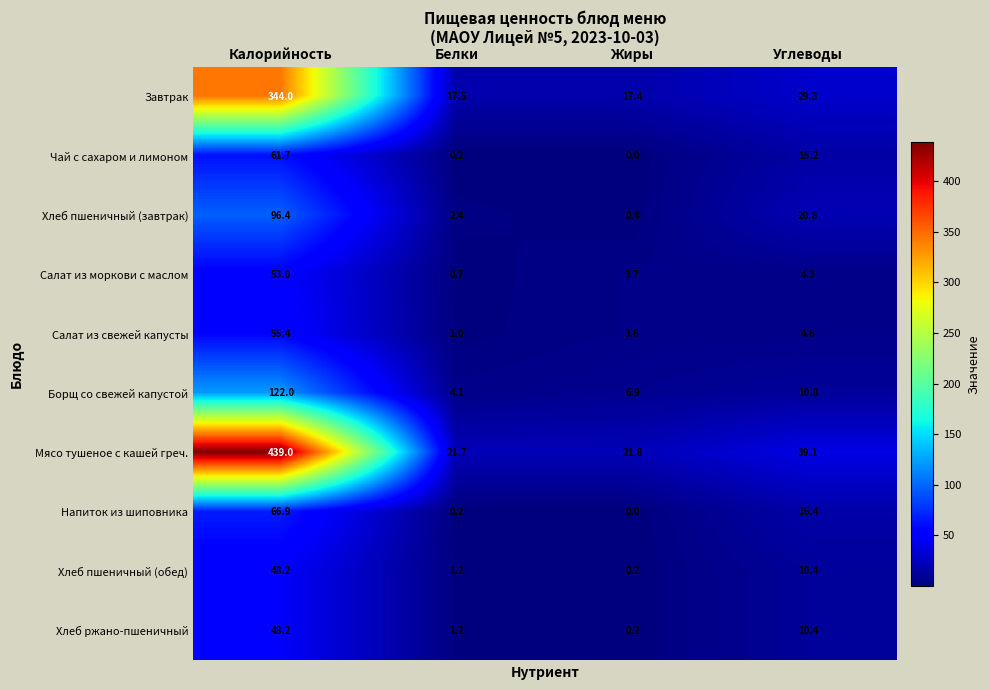

Where does the Напиток из шиповника series first go above 16?

Калорийность